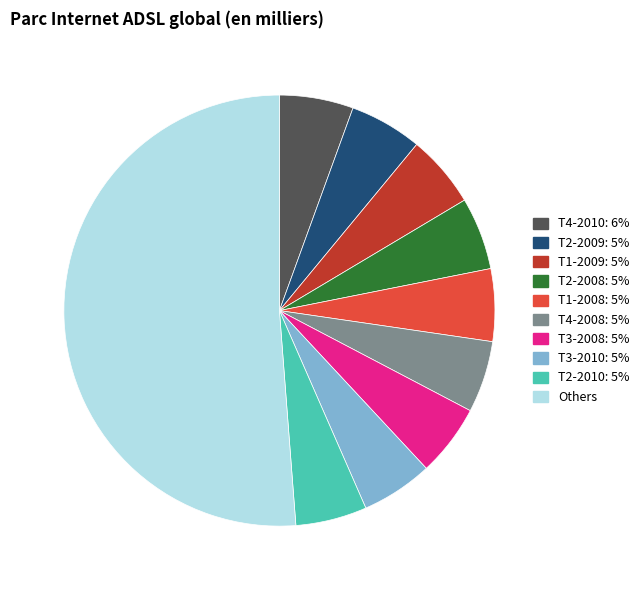

Does any single category account for the majority?

Yes